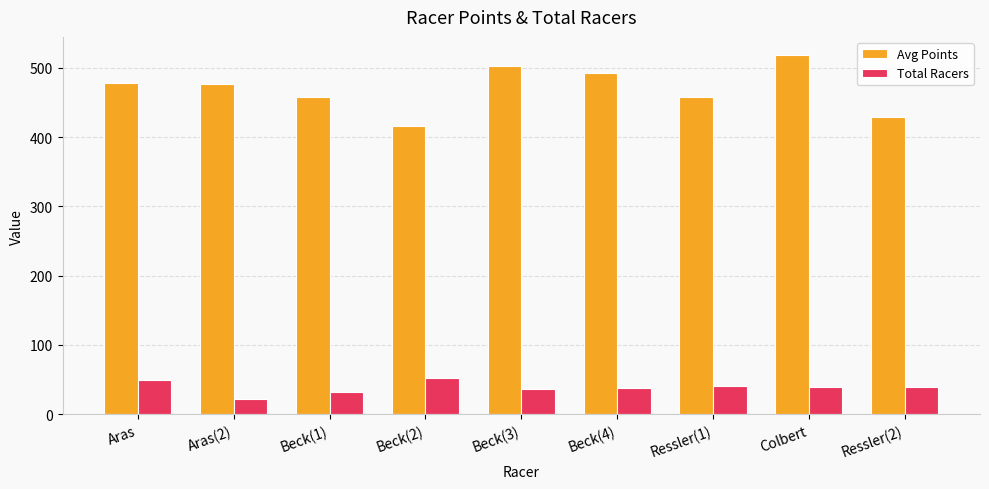

What is the difference between the second highest and second lowest values in the Avg Points series?

72.8